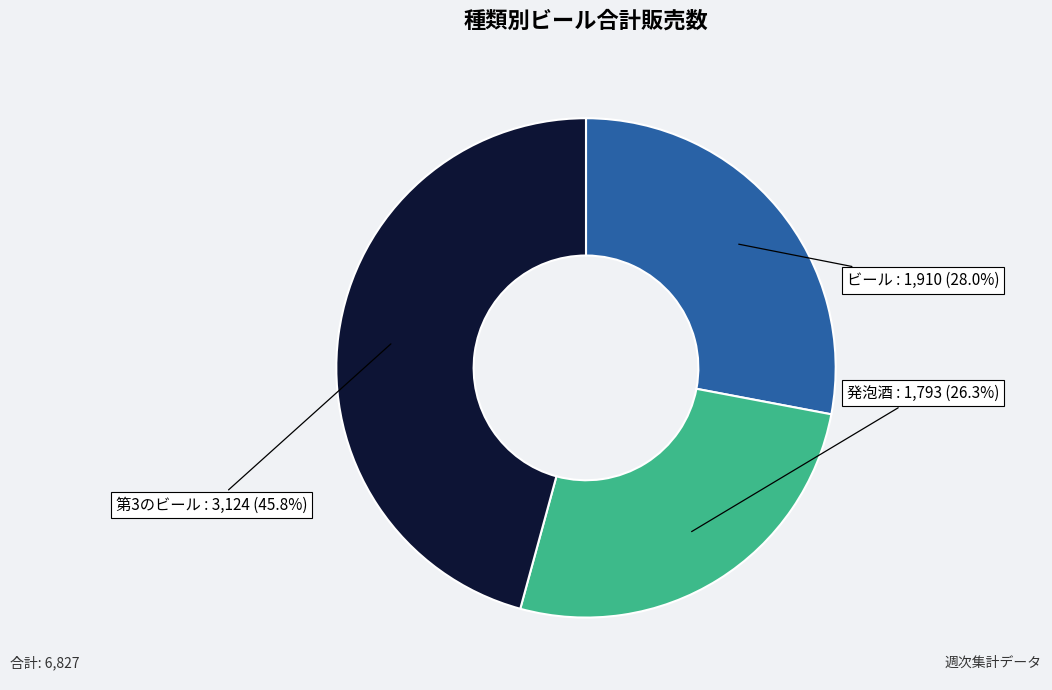

Count the number of slices in the pie.

3